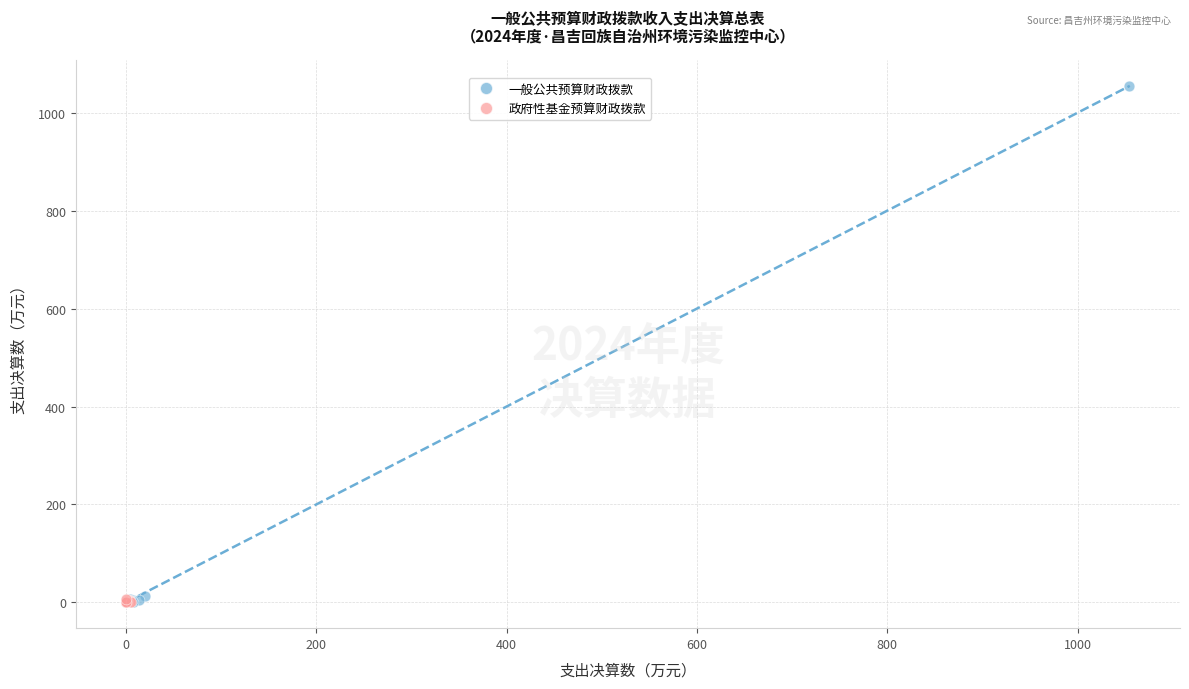

Which series reaches the maximum Y coordinate?

一般公共预算财政拨款